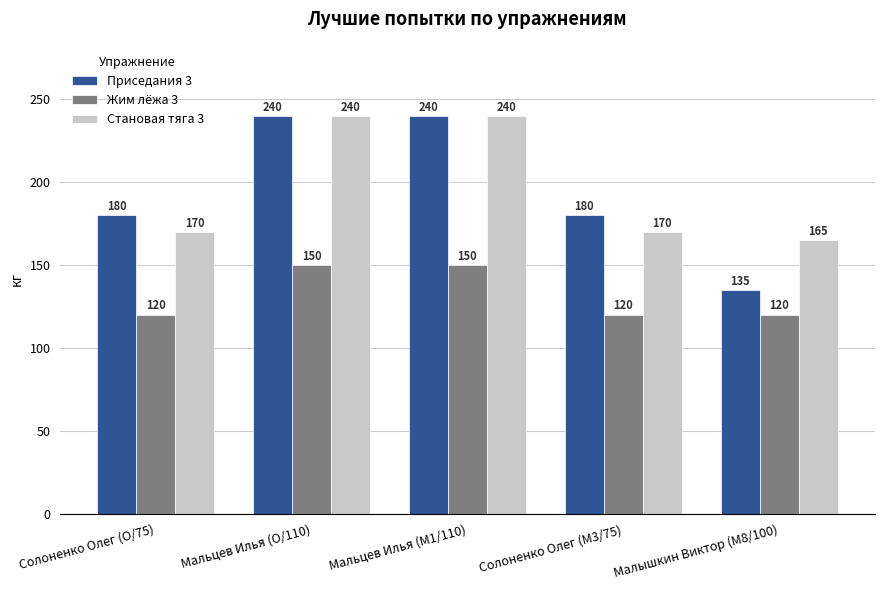

Count the Приседания 3 values in the range 180 to 240.

4